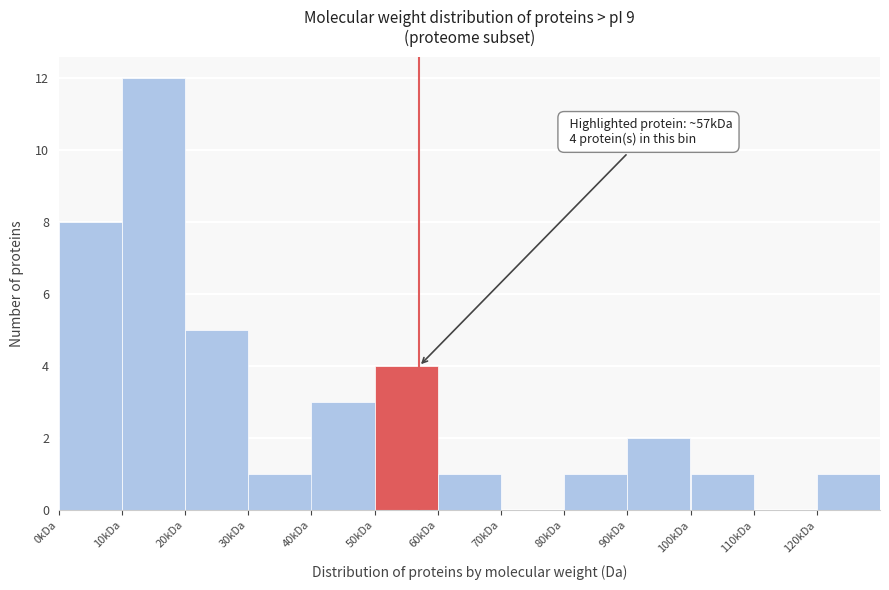

Reading left to right, what are all the values shown in this chart?

0kDa=8	10kDa=12	20kDa=5	30kDa=1	40kDa=3	50kDa=4	60kDa=1	70kDa=0	80kDa=1	90kDa=2	100kDa=1	110kDa=0	120kDa=1